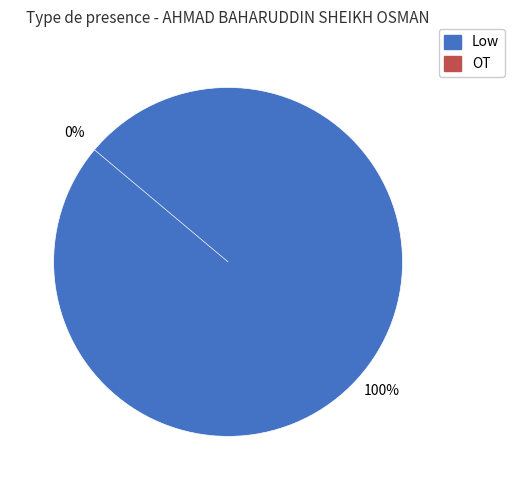

To the nearest percent, what is the difference between the OT and Low slice percentages?

100%